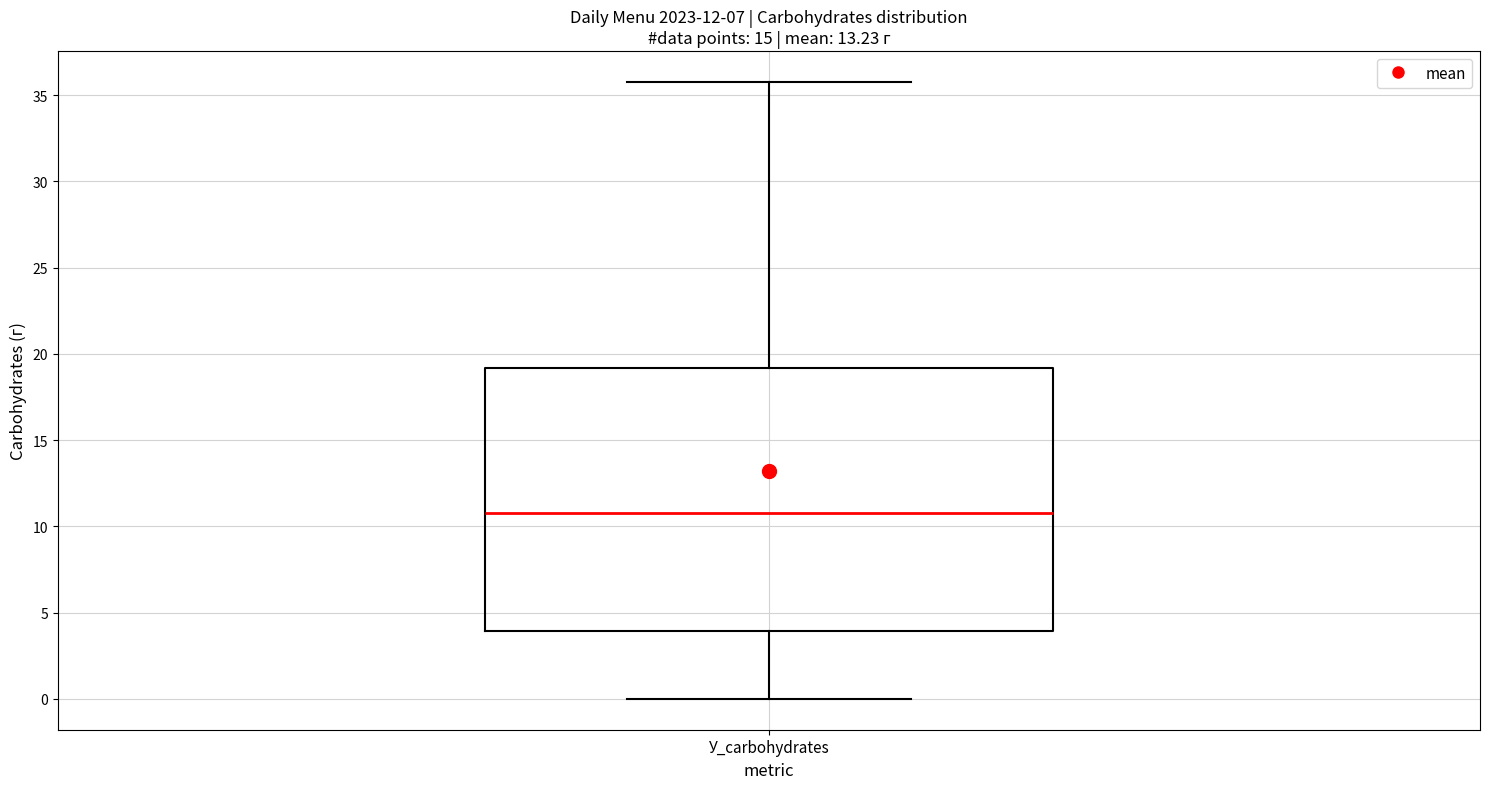

Transcribe this box plot: give where the median line is, the range the box spans, and where the two whiskers end, as read against the y-axis. The values are not printed on the chart, so give them approximately, as read against the axis.

median 11, box 4 to 19, whiskers 0 to 36